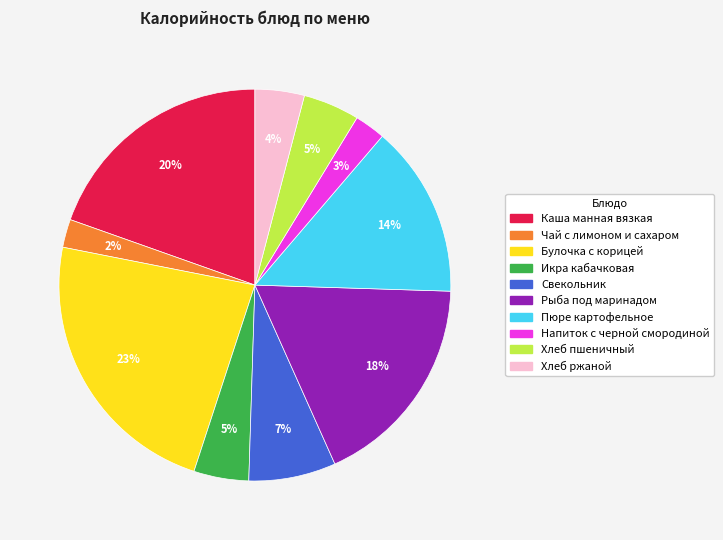

Between Булочка с корицей and Хлеб пшеничный, which is larger?

Булочка с корицей